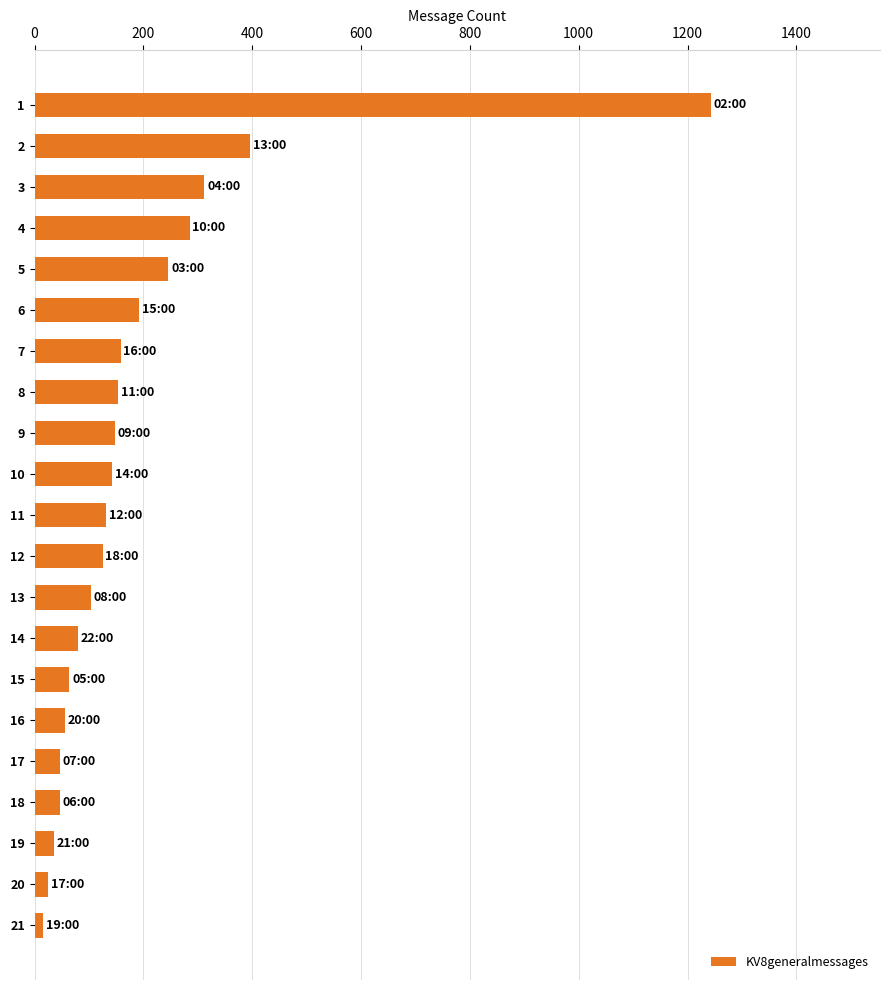

How many values are below 131?

10